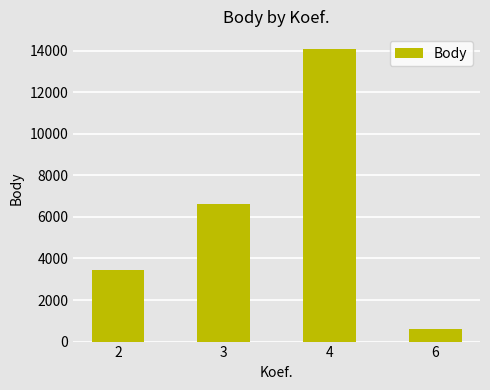

Rank the categories by value from lowest to highest.

6, 2, 3, 4